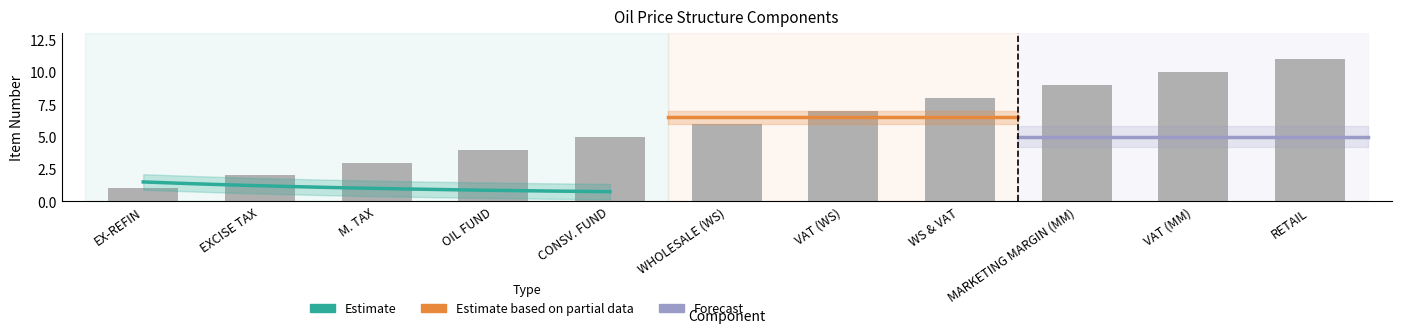

What is the value of the 1st bar from the left?

1